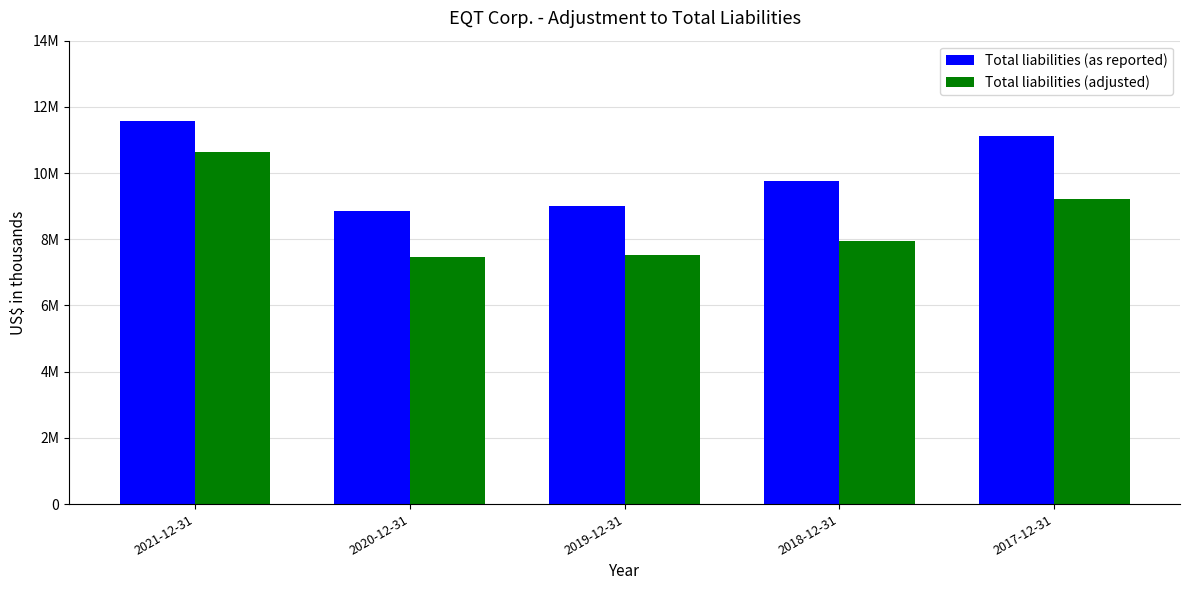

Are the bars horizontal?

No